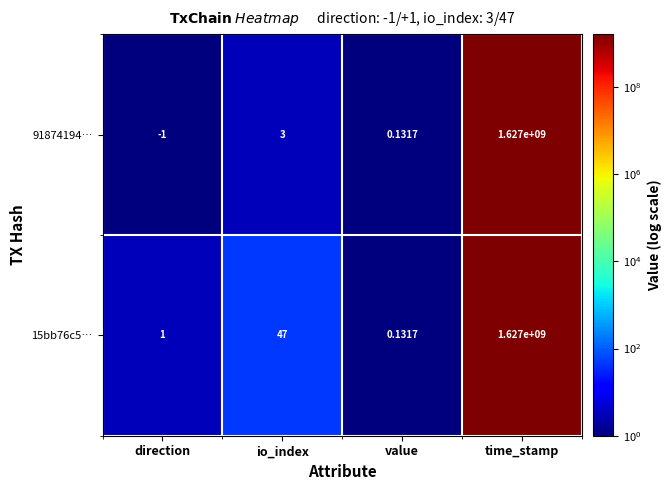

Where is 91874194… nearest to the value 813499999?

io_index